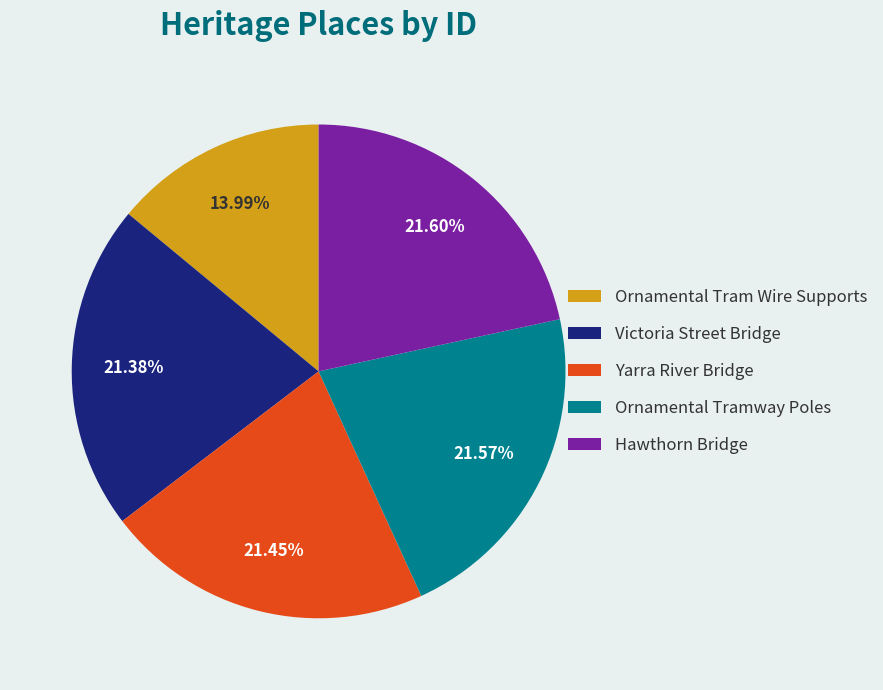

How many segments does this pie chart have?

5